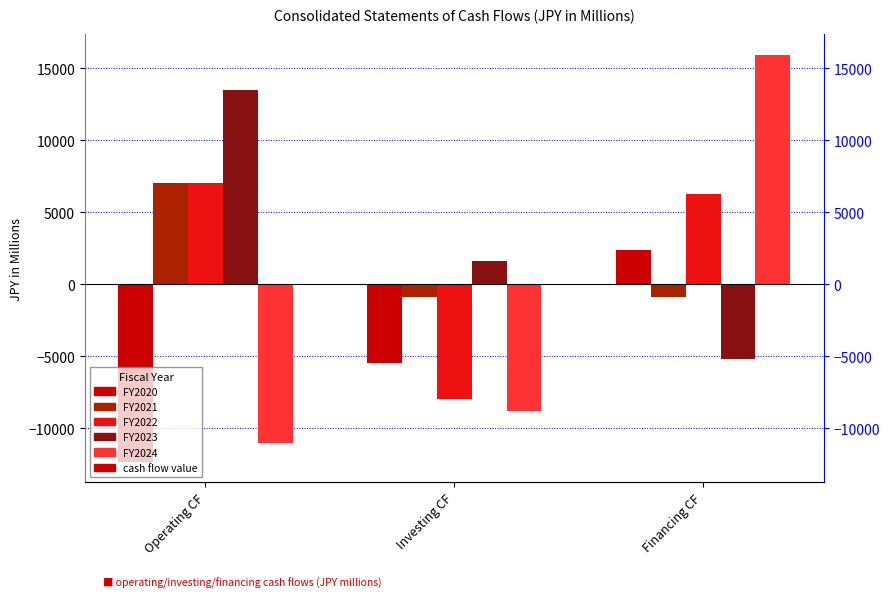

What is the spread (max minus min) of values at Financing CF?

21145